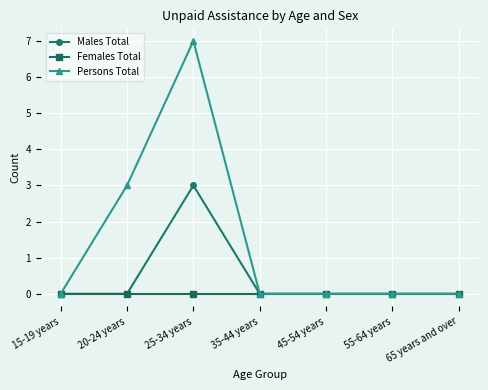

Rank the series by their maximum value, from lowest to highest.

Females Total, Males Total, Persons Total